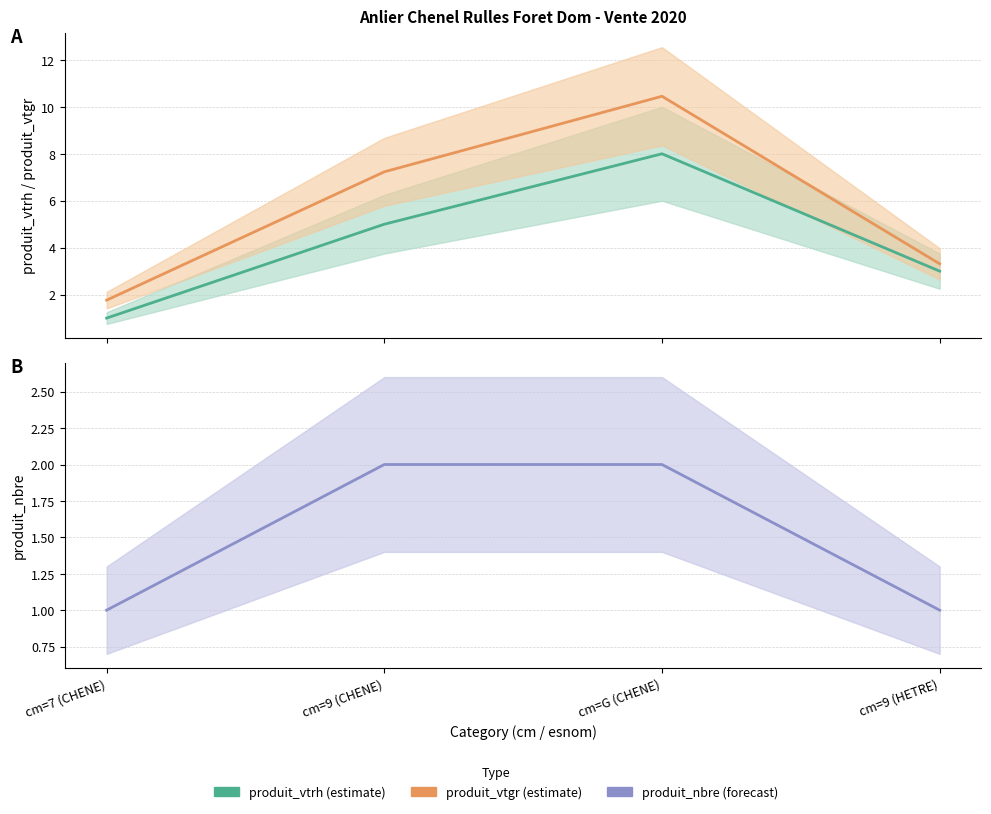

What is the total value across all series at cm=7 (CHENE)?

3.8